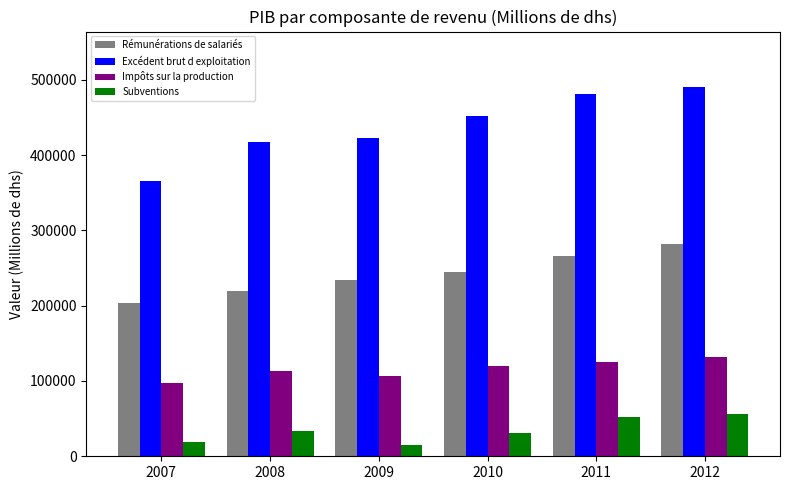

The Subventions series shows 18969 at 2007. True or false?

True